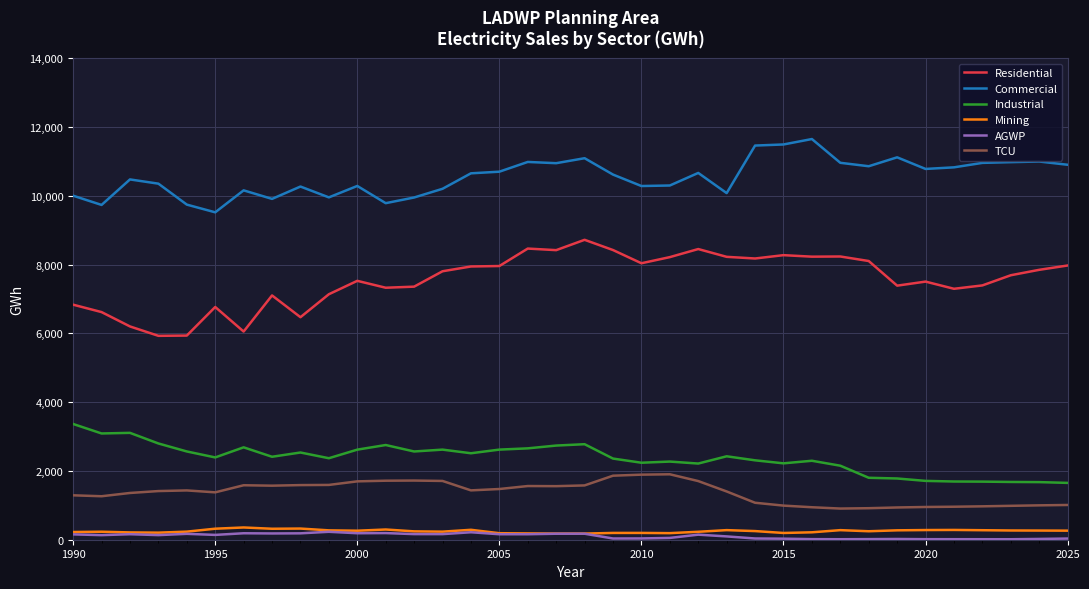

Which series has the largest total across all categories?

Commercial